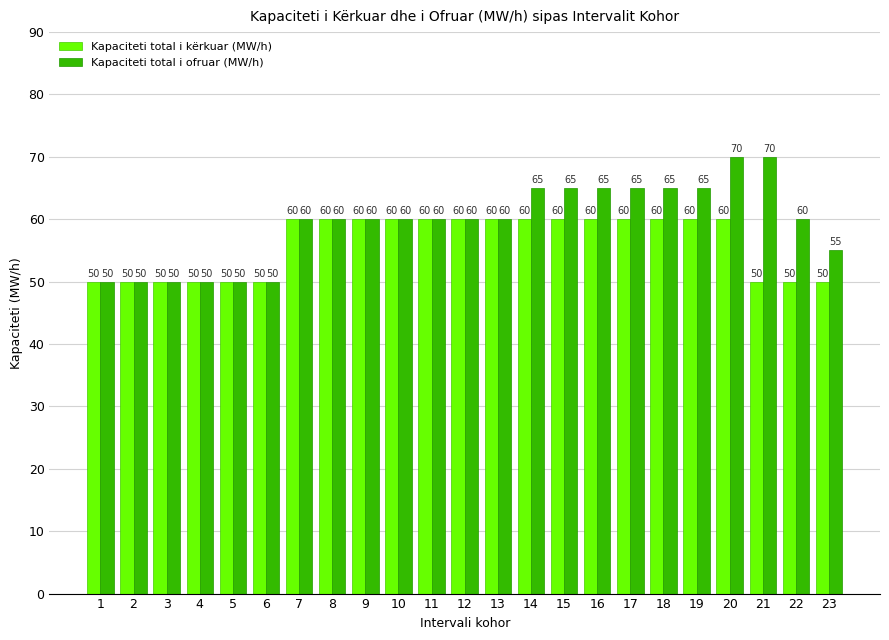

Reading left to right, what are all the values shown in this chart?

Kapaciteti total i kërkuar (MW/h): 50	50	50	50	50	50	60	60	60	60	60	60	60	60	60	60	60	60	60	60	50	50	50
Kapaciteti total i ofruar (MW/h): 50	50	50	50	50	50	60	60	60	60	60	60	60	65	65	65	65	65	65	70	70	60	55